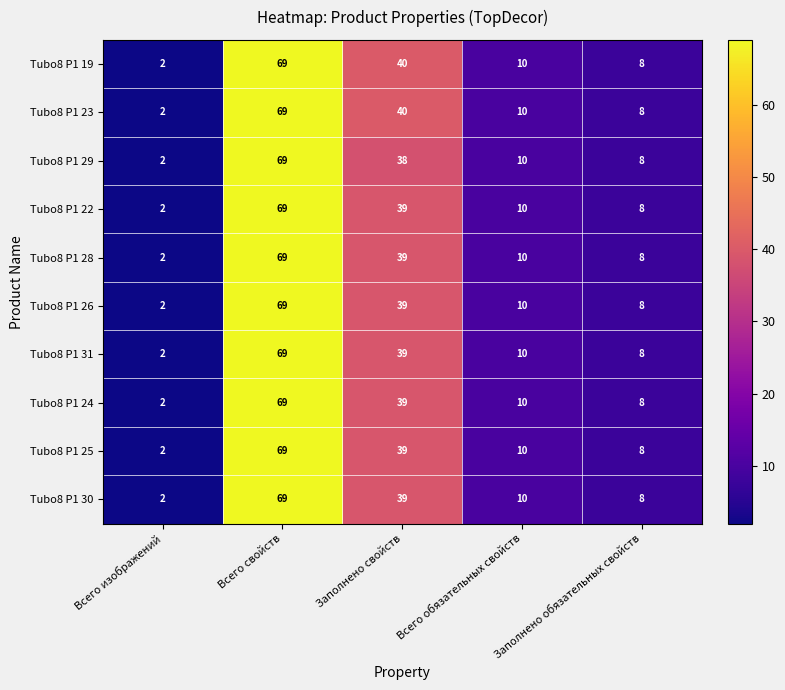

Which category has the lowest value across all series?

Всего изображений